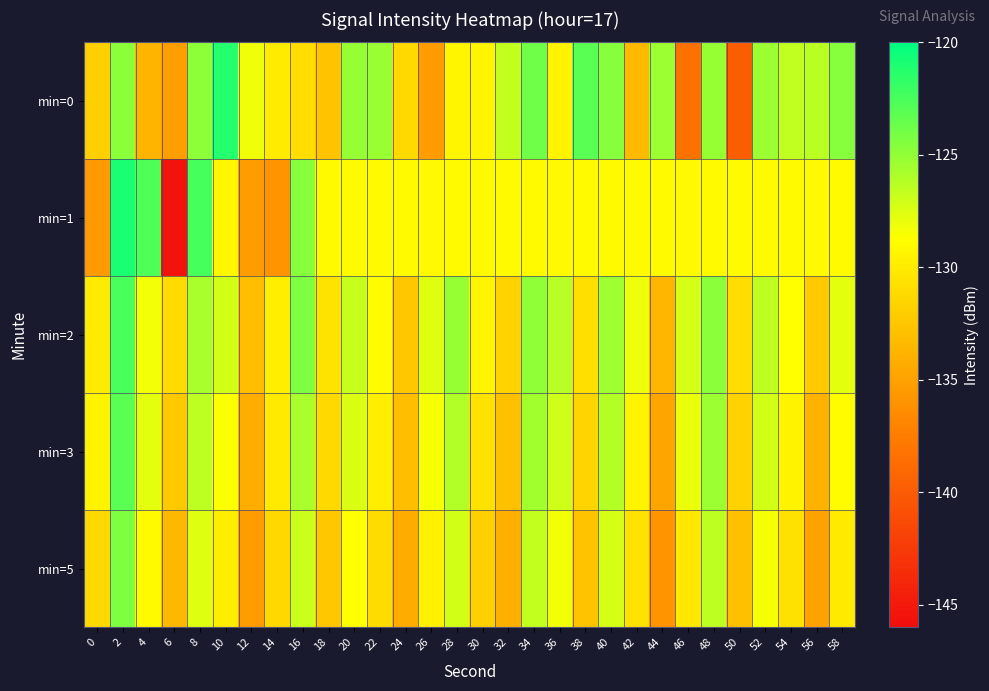

At which category does the chart reach its minimum across all series?

6